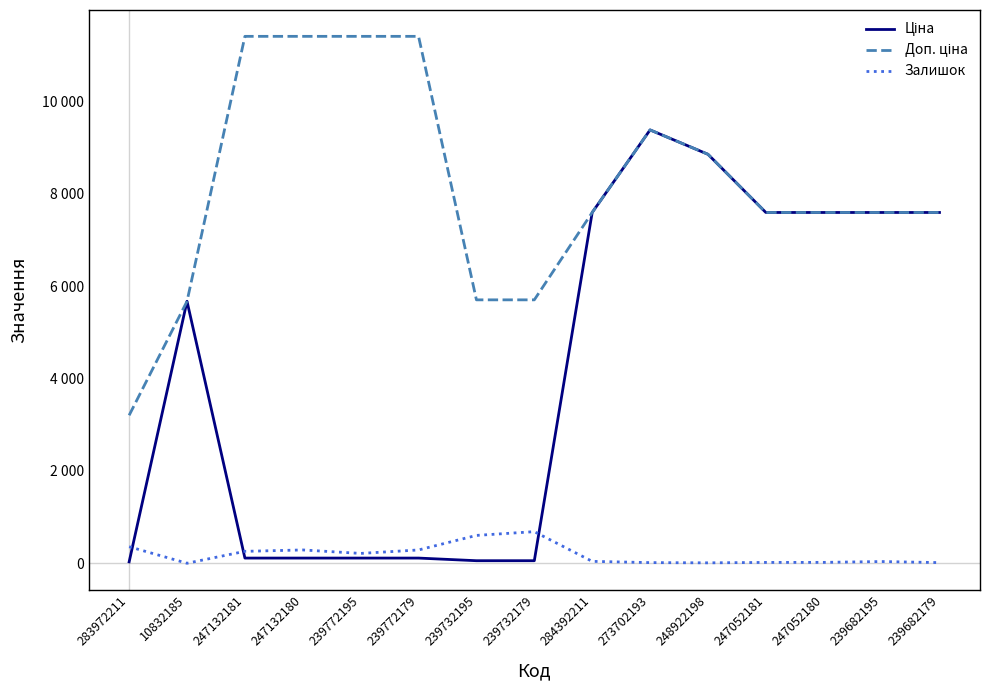

At which category does the chart reach its peak across all series?

247132181